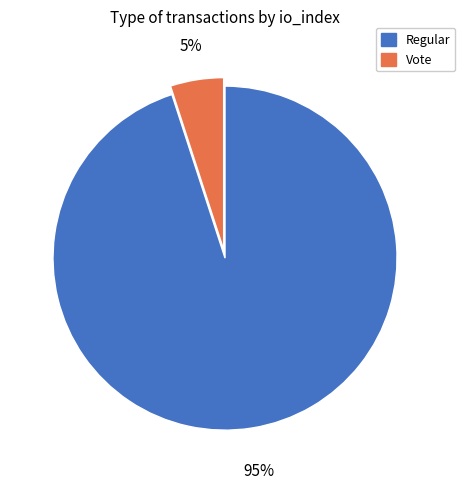

Is there a majority slice in this chart?

Yes